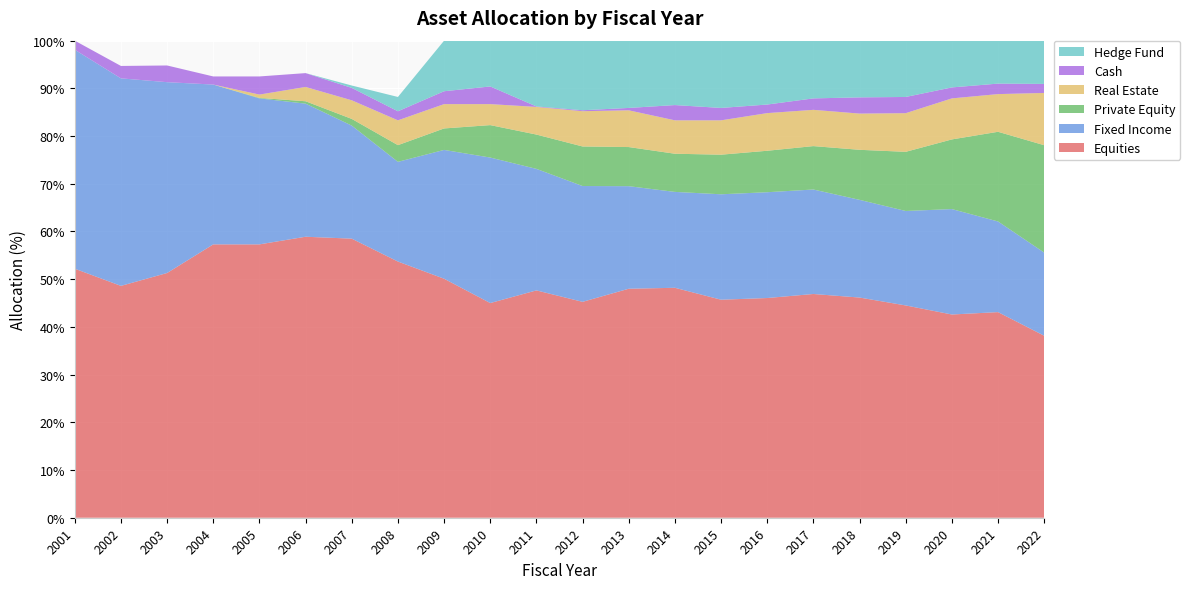

Reading left to right, list all the values displayed in this chart.

Equities: 2001=52.2	2002=48.6	2003=51.3	2004=57.3	2005=57.3	2006=58.9	2007=58.5	2008=53.7	2009=50.1	2010=45.0	2011=47.7	2012=45.3	2013=48.0	2014=48.2	2015=45.7	2016=46.1	2017=46.9	2018=46.2	2019=44.5	2020=42.6	2021=43.1	2022=38.1
Fixed Income: 2001=45.9	2002=43.5	2003=40.0	2004=33.5	2005=30.6	2006=27.9	2007=23.7	2008=20.9	2009=27.0	2010=30.5	2011=25.5	2012=24.3	2013=21.5	2014=20.1	2015=22.1	2016=22.2	2017=21.9	2018=20.5	2019=19.8	2020=22.1	2021=19.0	2022=17.4
Private Equity: 2001=0.0	2002=0.0	2003=0.0	2004=0.0	2005=0.1	2006=0.5	2007=1.4	2008=3.5	2009=4.5	2010=6.8	2011=7.2	2012=8.3	2013=8.2	2014=8.0	2015=8.3	2016=8.7	2017=9.1	2018=10.5	2019=12.4	2020=14.6	2021=18.8	2022=22.5
Real Estate: 2001=0.0	2002=0.0	2003=0.0	2004=0.0	2005=0.7	2006=3.0	2007=3.9	2008=5.2	2009=5.1	2010=4.4	2011=5.8	2012=7.4	2013=7.7	2014=7.0	2015=7.2	2016=7.9	2017=7.6	2018=7.6	2019=8.1	2020=8.6	2021=7.9	2022=11.0
Cash: 2001=1.9	2002=2.6	2003=3.5	2004=1.7	2005=3.8	2006=2.9	2007=2.6	2008=1.9	2009=2.7	2010=3.7	2011=0.1	2012=0.2	2013=0.5	2014=3.2	2015=2.6	2016=1.8	2017=2.4	2018=3.4	2019=3.4	2020=2.3	2021=2.2	2022=1.9
Hedge Fund: 2001=0.0	2002=0.0	2003=0.0	2004=0.0	2005=0.0	2006=0.0	2007=0.5	2008=3.0	2009=10.6	2010=9.6	2011=13.8	2012=14.6	2013=14.1	2014=13.5	2015=14.1	2016=13.4	2017=12.1	2018=11.9	2019=11.8	2020=9.8	2021=9.0	2022=9.1